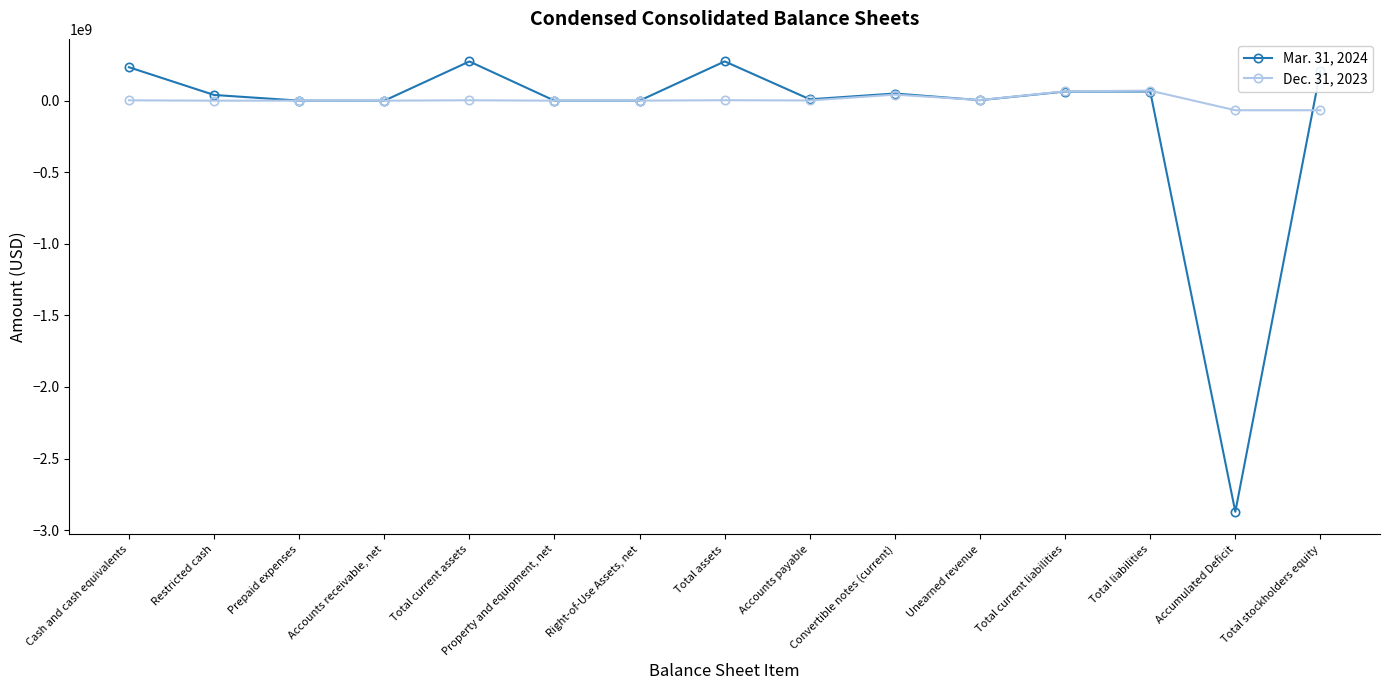

Is the value of Dec. 31, 2023 at Right-of-Use Assets, net greater than the value of Mar. 31, 2024 at Cash and cash equivalents?

No